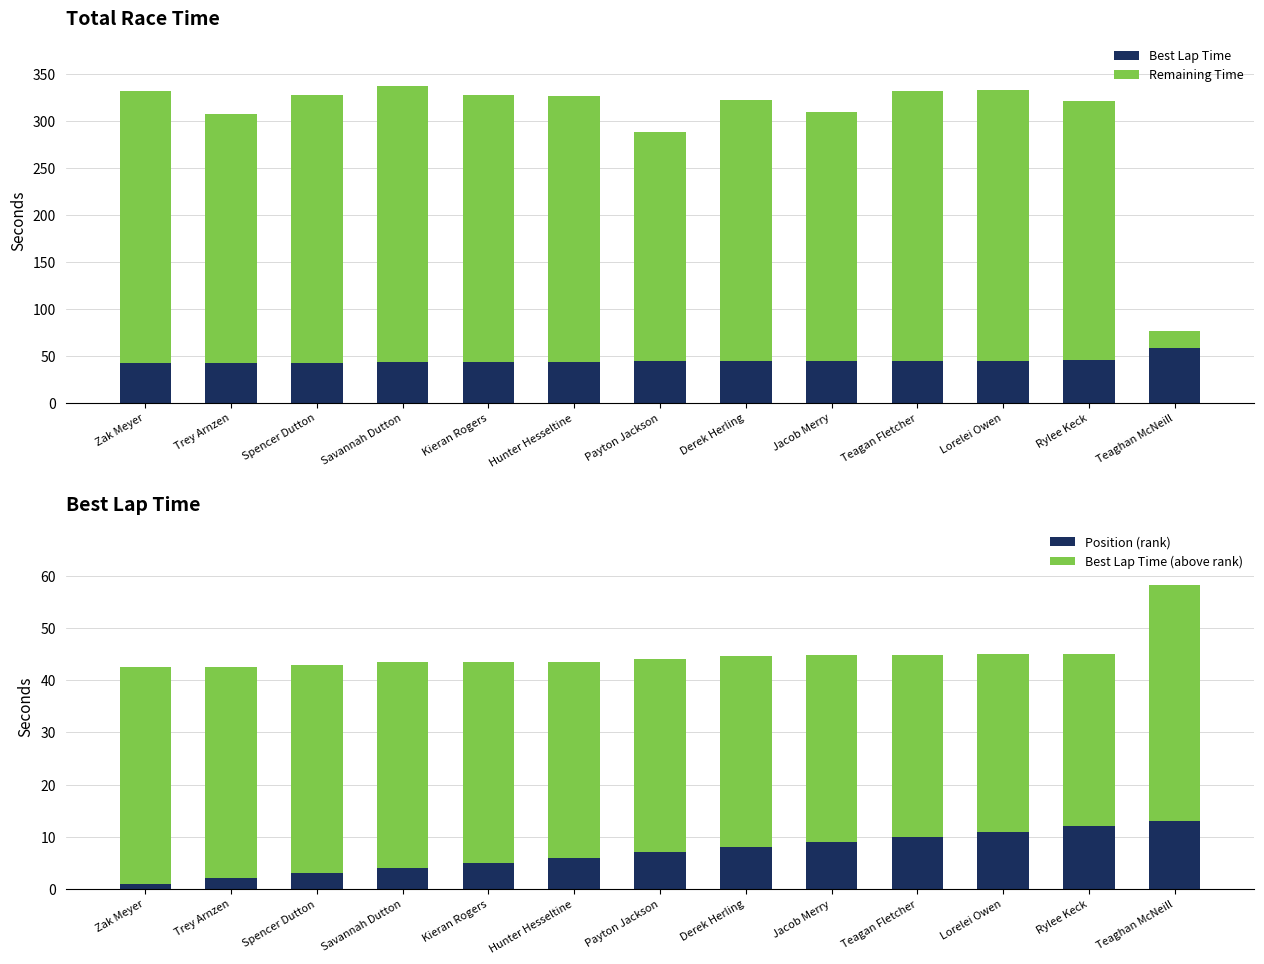

Reading left to right, what are all the values shown in this chart?

Best Lap Time: Zak Meyer=42.5	Trey Arnzen=42.6	Spencer Dutton=42.9	Savannah Dutton=43.5	Kieran Rogers=43.6	Hunter Hesseltine=43.6	Payton Jackson=44.0	Derek Herling=44.6	Jacob Merry=44.8	Teagan Fletcher=44.8	Lorelei Owen=45.1	Rylee Keck=45.1	Teaghan McNeill=58.2
Remaining Time: Zak Meyer=289.8	Trey Arnzen=265.1	Spencer Dutton=284.8	Savannah Dutton=294.0	Kieran Rogers=284.5	Hunter Hesseltine=283.2	Payton Jackson=244.5	Derek Herling=278.3	Jacob Merry=265.1	Teagan Fletcher=286.9	Lorelei Owen=288.4	Rylee Keck=276.4	Teaghan McNeill=17.9
Position (rank): Zak Meyer=1.0	Trey Arnzen=2.0	Spencer Dutton=3.0	Savannah Dutton=4.0	Kieran Rogers=5.0	Hunter Hesseltine=6.0	Payton Jackson=7.0	Derek Herling=8.0	Jacob Merry=9.0	Teagan Fletcher=10.0	Lorelei Owen=11.0	Rylee Keck=12.0	Teaghan McNeill=13.0
Best Lap Time (above rank): Zak Meyer=41.5	Trey Arnzen=40.6	Spencer Dutton=39.9	Savannah Dutton=39.5	Kieran Rogers=38.6	Hunter Hesseltine=37.6	Payton Jackson=37.0	Derek Herling=36.6	Jacob Merry=35.8	Teagan Fletcher=34.8	Lorelei Owen=34.1	Rylee Keck=33.1	Teaghan McNeill=45.2